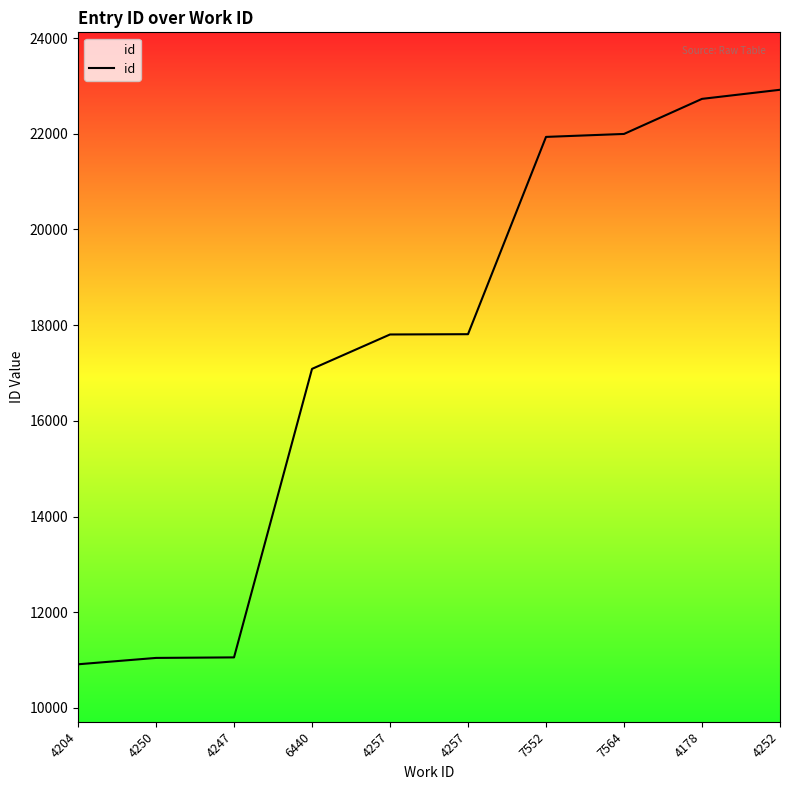

What is the maximum value shown in the chart?

22920